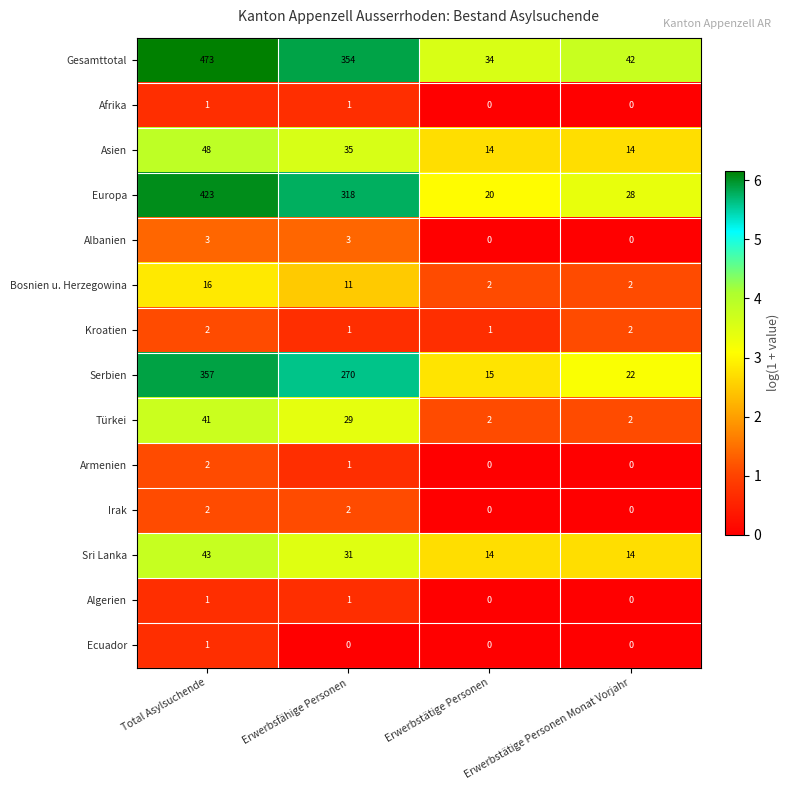

Is the value of Europa at Erwerbsfähige Personen greater than the value of Gesamttotal at Erwerbstätige Personen Monat Vorjahr?

Yes